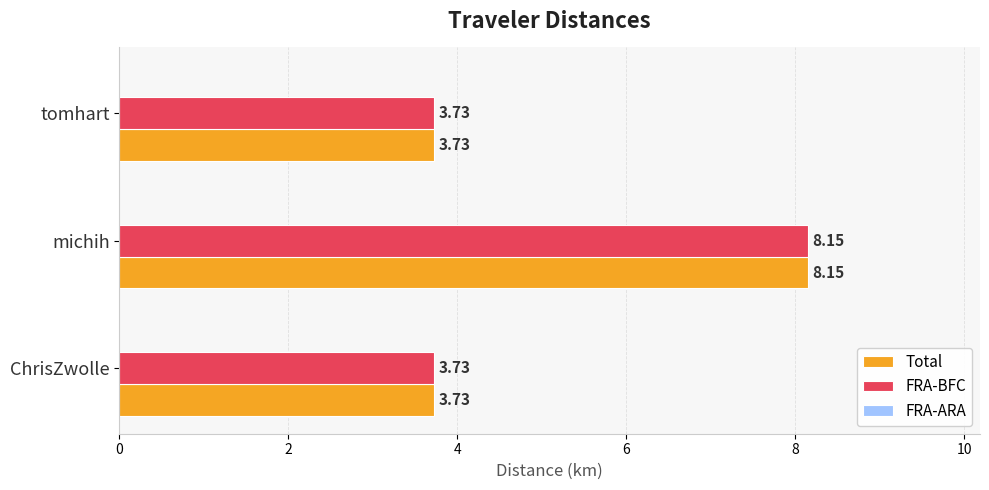

Which category has the highest value in the Total series?

michih